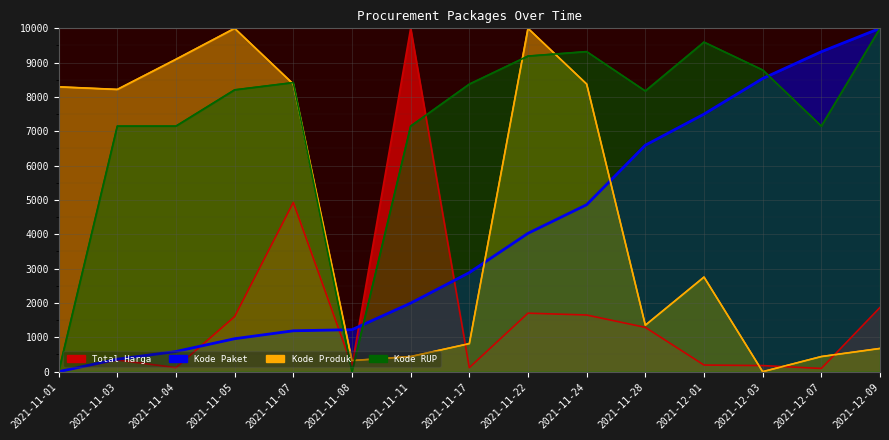

Does the chart display data point markers on the line(s)?

No